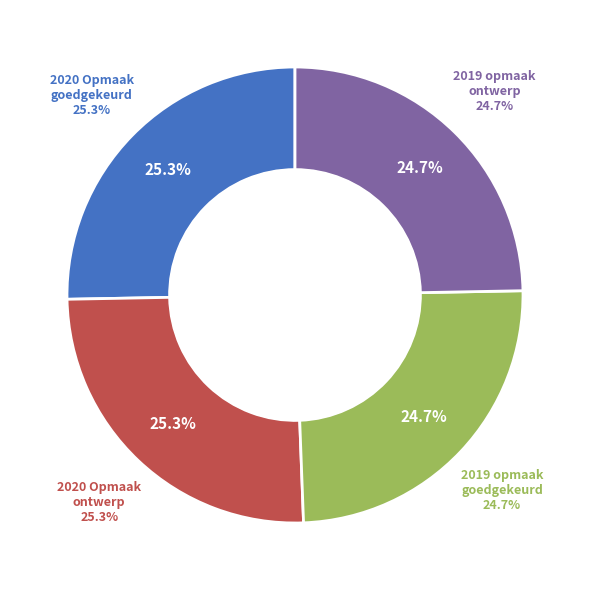

Does any single category account for the majority?

No